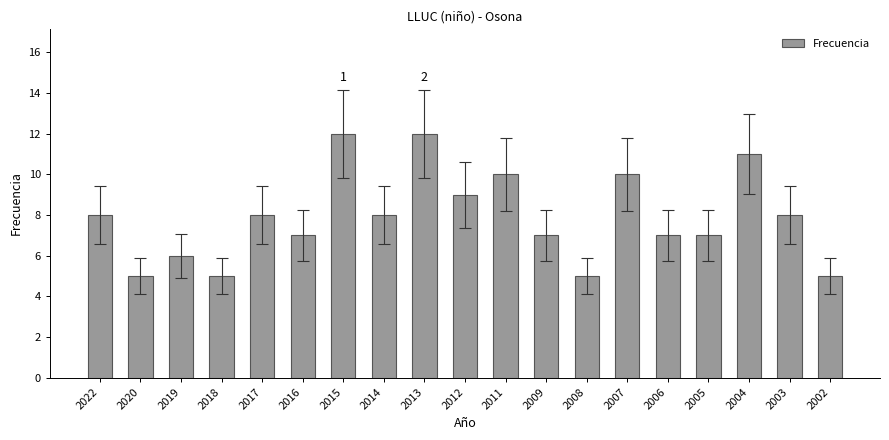

Read the value at 2017.

8